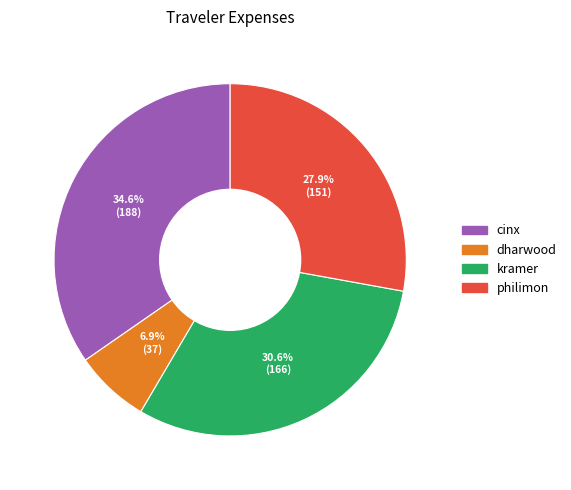

What portion of the pie excludes philimon?

72.1%